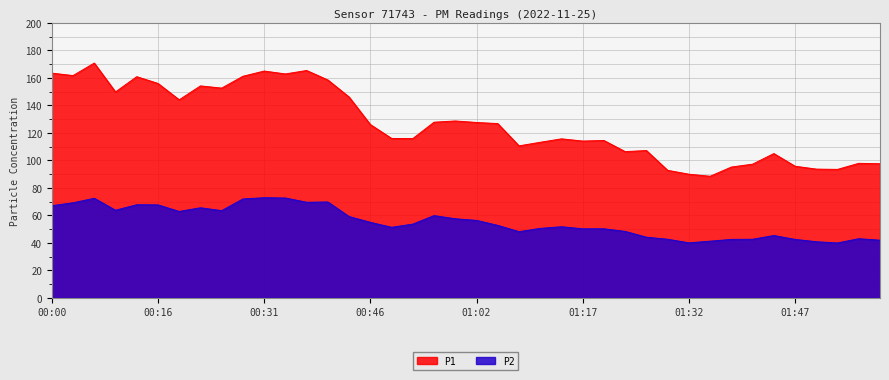

At which label is P1 closest to 129?

00:59